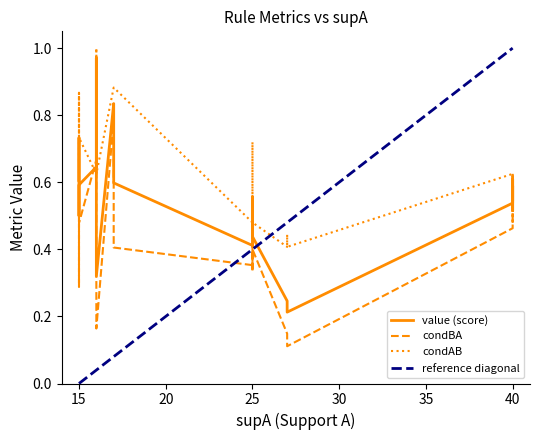

Is the value of condBA at 30 greater than the value of value at 0?

No